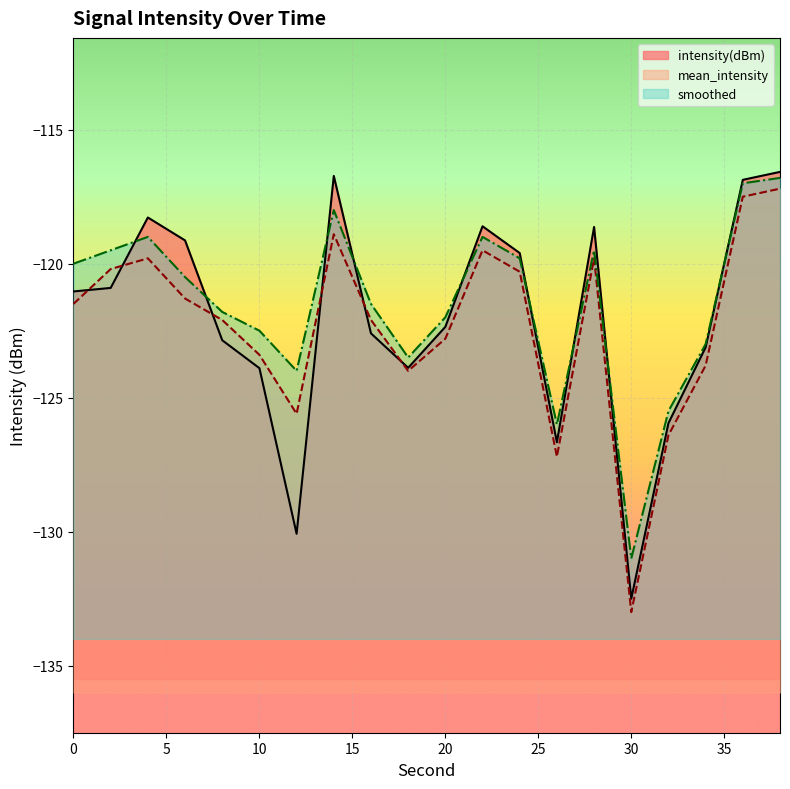

True or false: intensity(dBm) has more than 1 points higher than both neighbors.

True